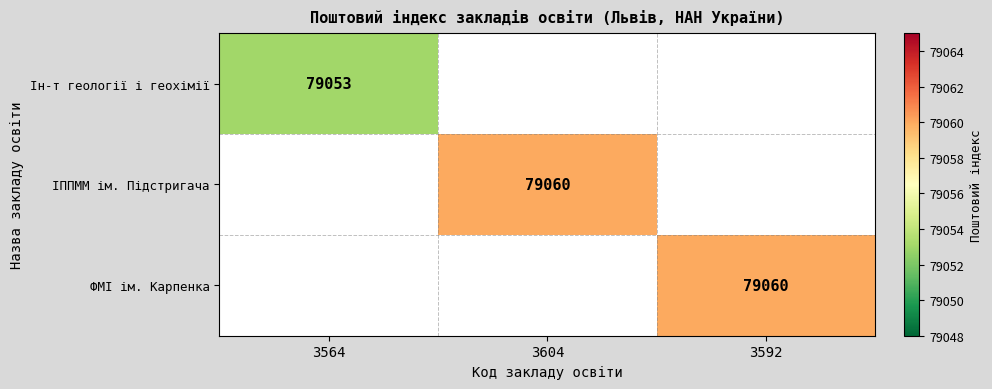

The value of ФМІ ім. Карпенка at 3592 is 26350. True or false?

False